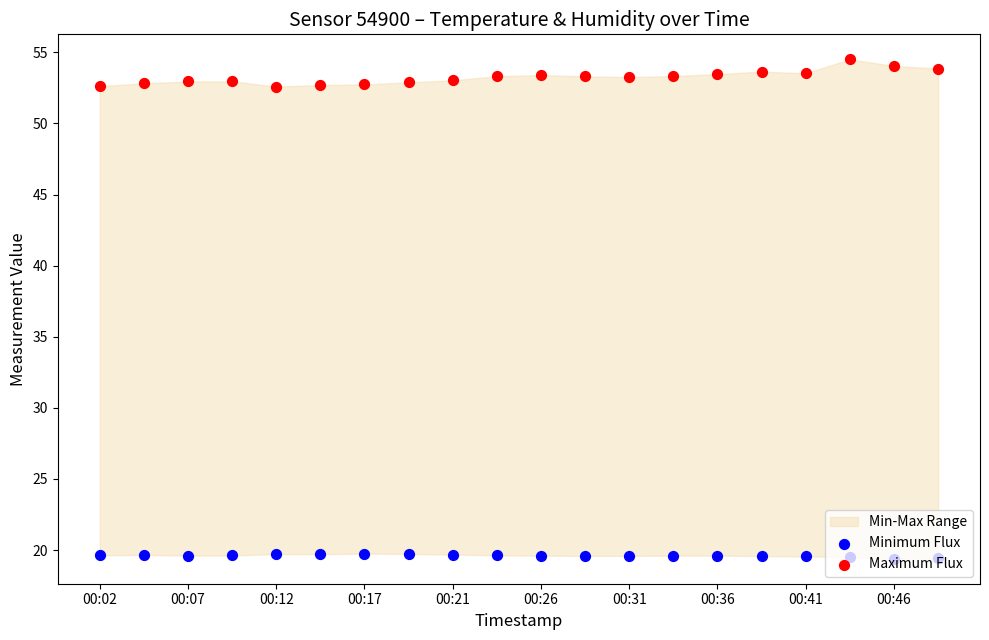

At how many categories does at least one series exceed 32?

20